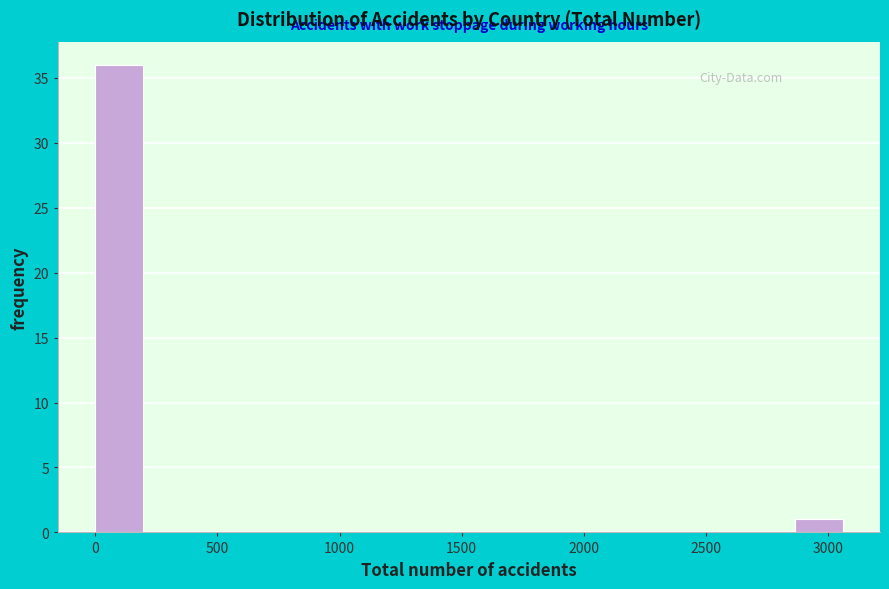

Reading left to right, list every bar in this chart as the range it spans on the x-axis followed by its height. Neither the bar edges nor the heights are printed on the chart, so give them approximately, as read against the axes.

0 to 200: 36
200 to 400: 0
400 to 600: 0
600 to 800: 0
800 to 1000: 0
1000 to 1250: 0
1250 to 1450: 0
1450 to 1650: 0
1650 to 1850: 0
1850 to 2050: 0
2050 to 2250: 0
2250 to 2450: 0
2450 to 2650: 0
2650 to 2850: 0
2850 to 3050: 1